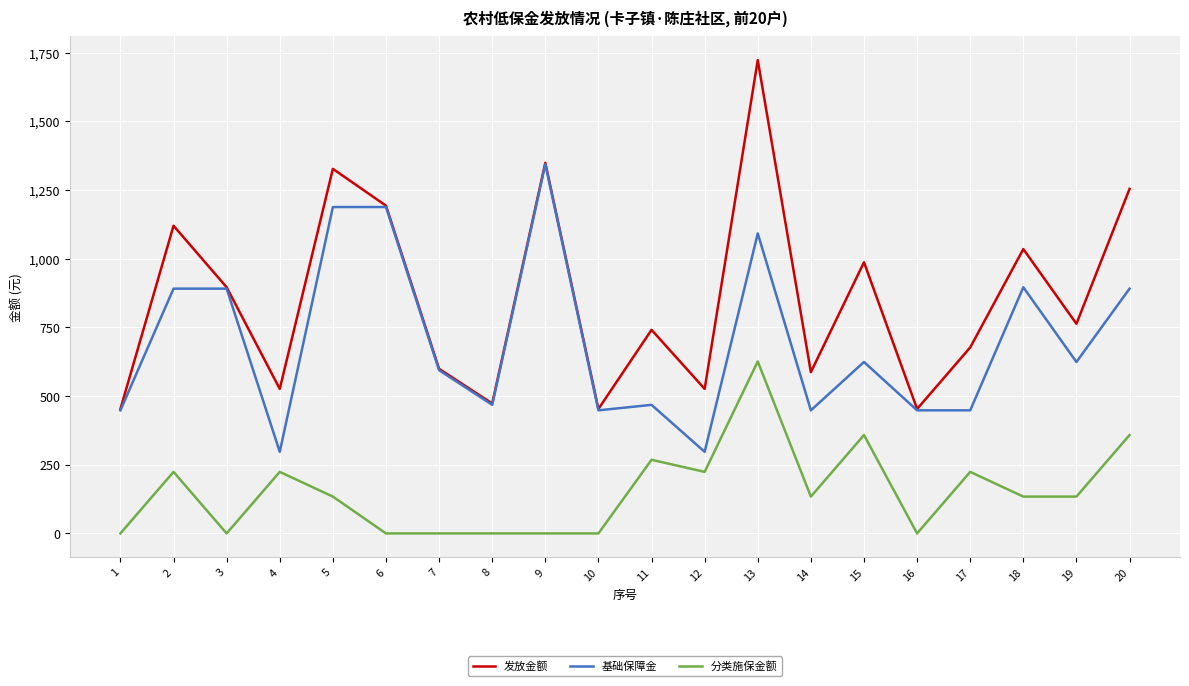

Rank the series by their average value, from highest to lowest.

发放金额, 基础保障金, 分类施保金额